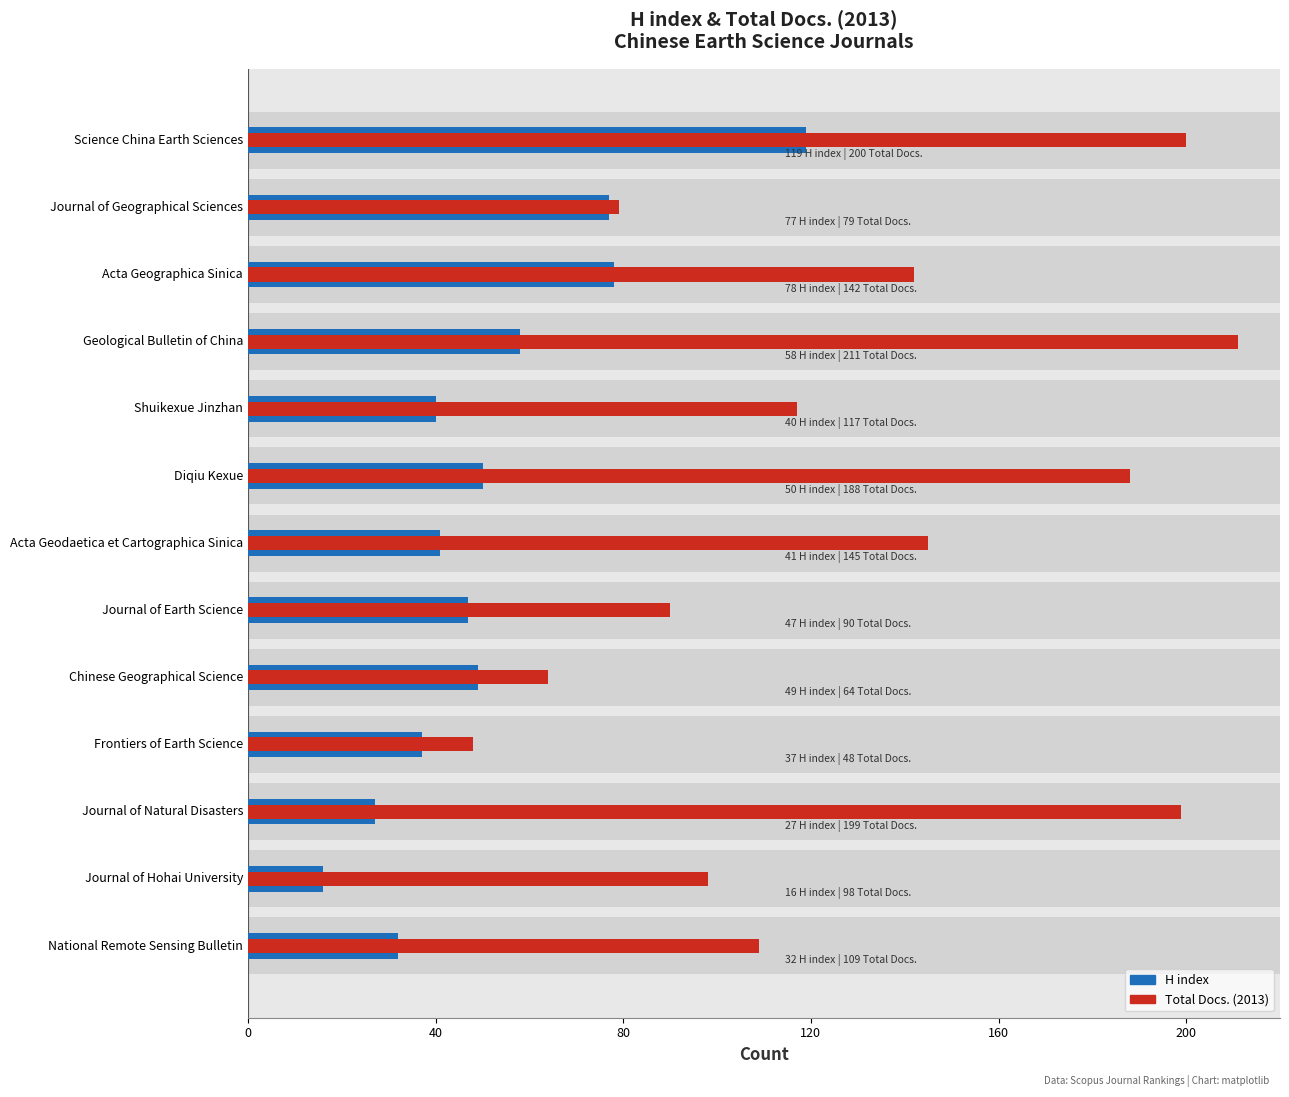

Between Acta Geodaetica et Cartographica Sinica and Journal of Geographical Sciences, which is larger?

Journal of Geographical Sciences